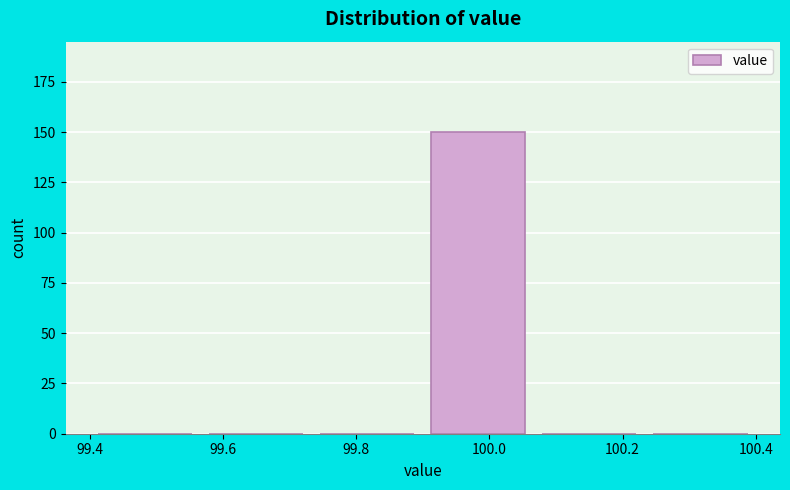

Which range on the x-axis has the tallest bar?

99.90 to 100.06